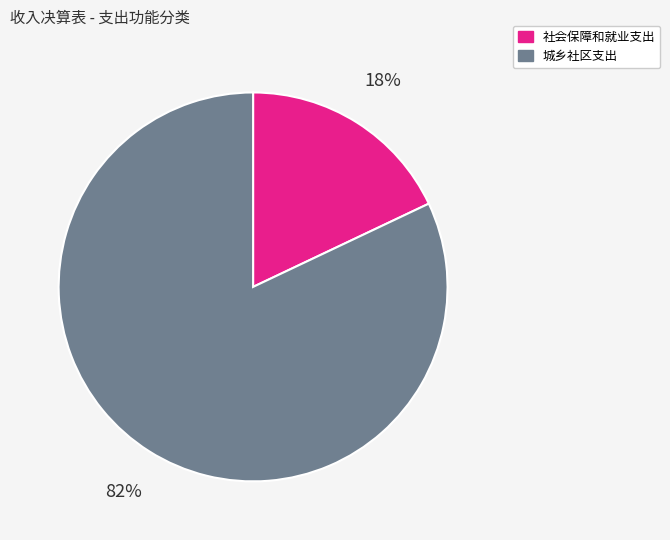

Which slice is the largest?

城乡社区支出